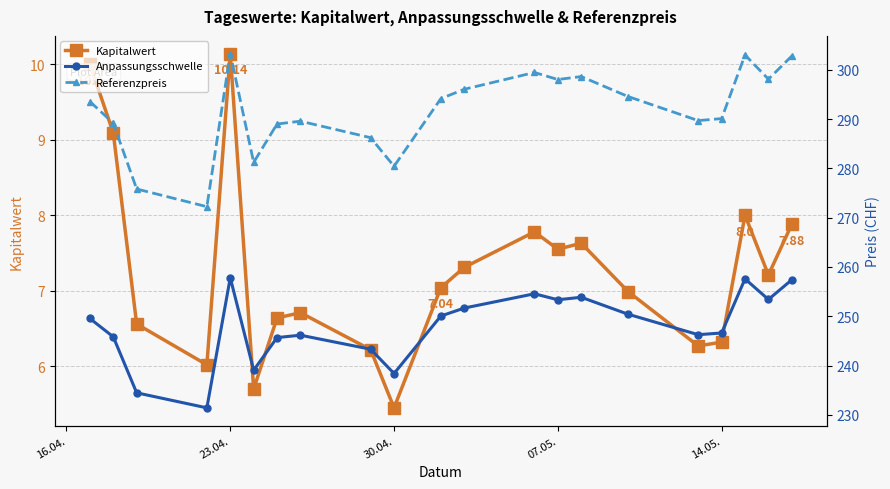

How many interior local peaks does the Referenzpreis series have?

5